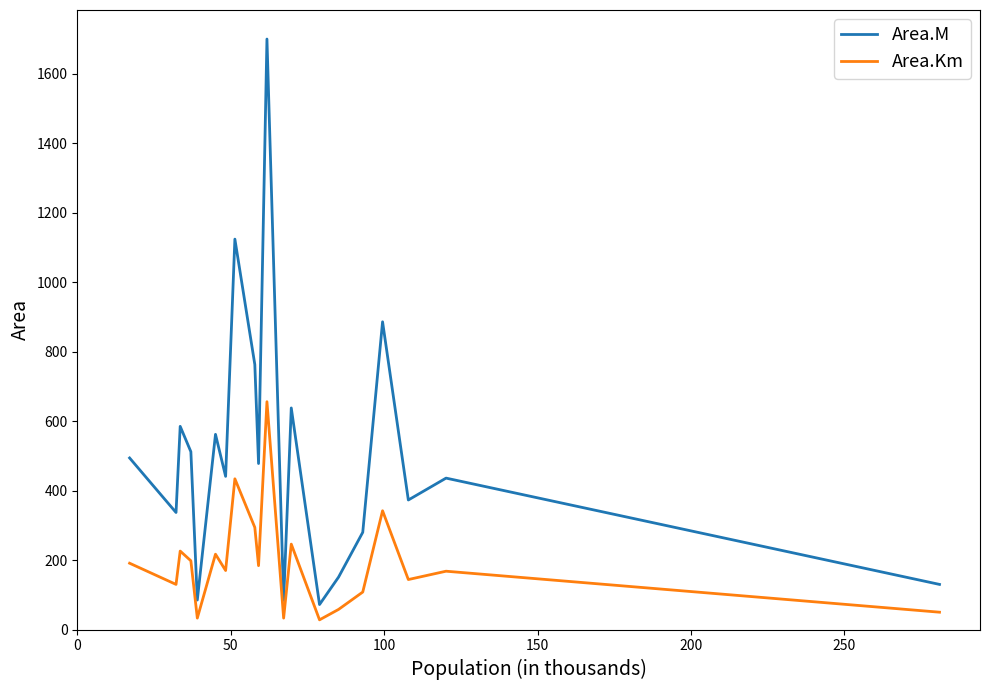

List the series in order of their peak value, lowest first.

Area.Km, Area.M